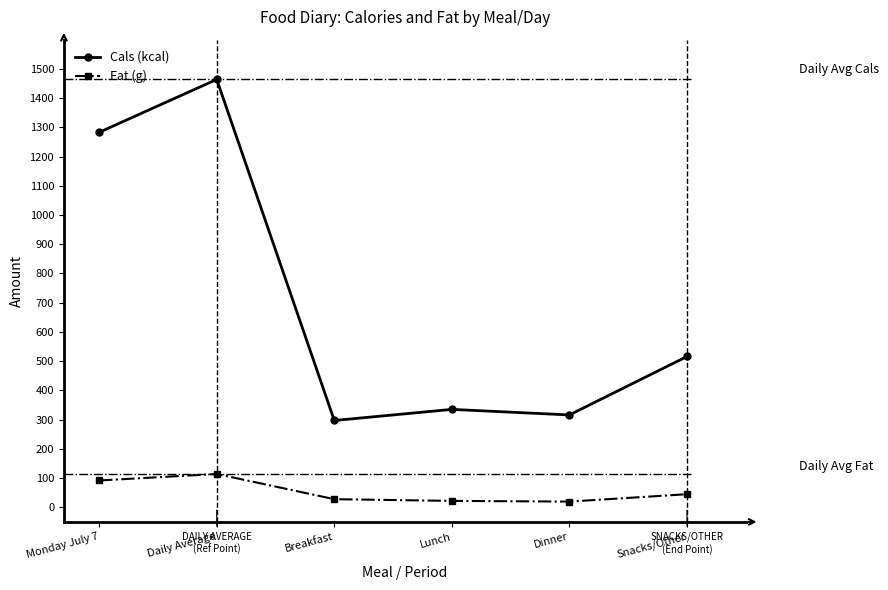

Which series has the largest range (max minus min)?

Cals (kcal)